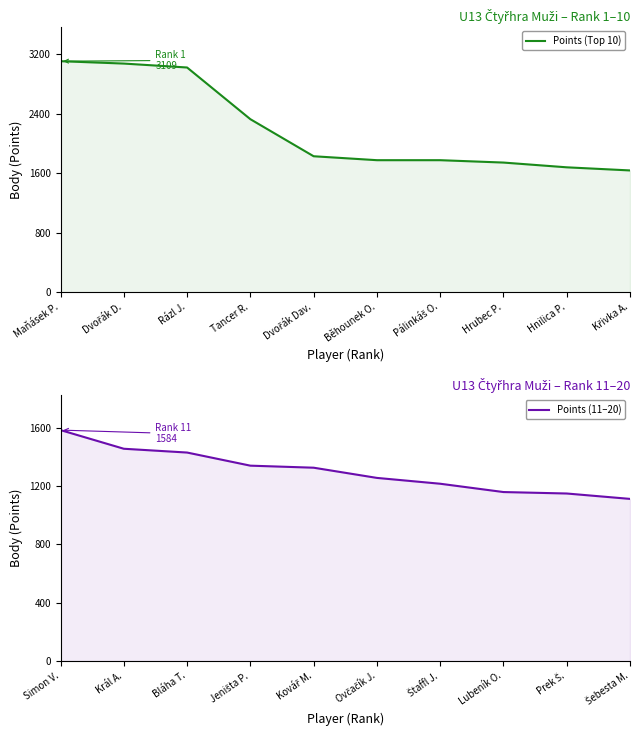

Reading left to right, list all the values displayed in this chart.

Points (Top 10): 3109	3077	3024	2328	1829	1776	1776	1744	1680	1638
Points (11–20): 1584	1456	1430	1340	1326	1256	1216	1159	1149	1112